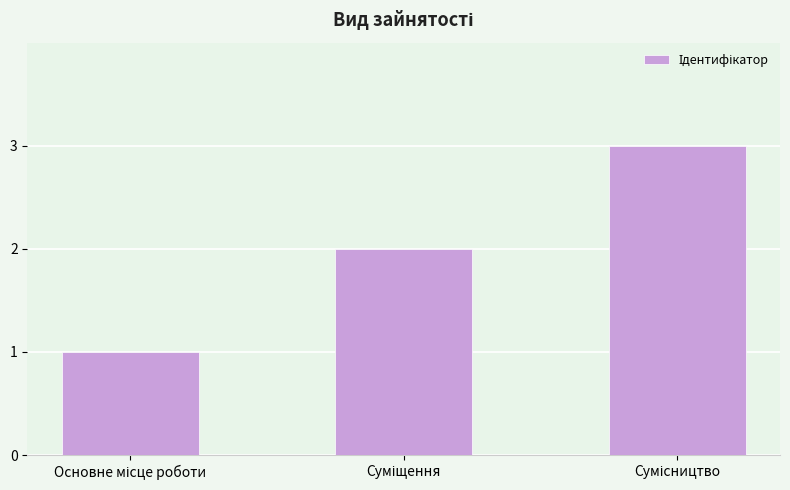

What is the value of the 1st bar from the left?

1